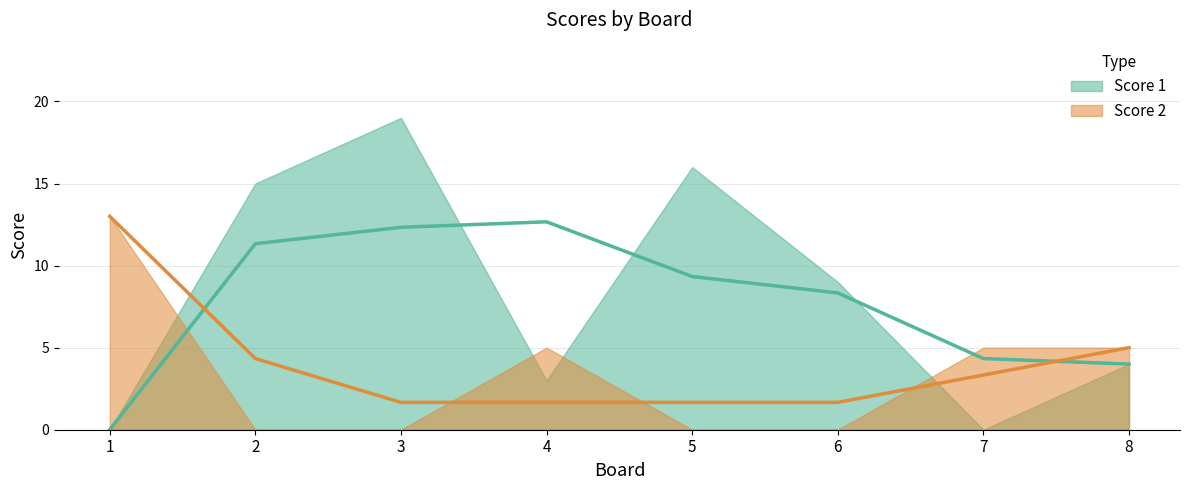

Reading left to right, extract all data points from this chart.

Score 1: 1=0	2=15	3=19	4=3	5=16	6=9	7=0	8=4
Score 2: 1=13	2=0	3=0	4=5	5=0	6=0	7=5	8=5